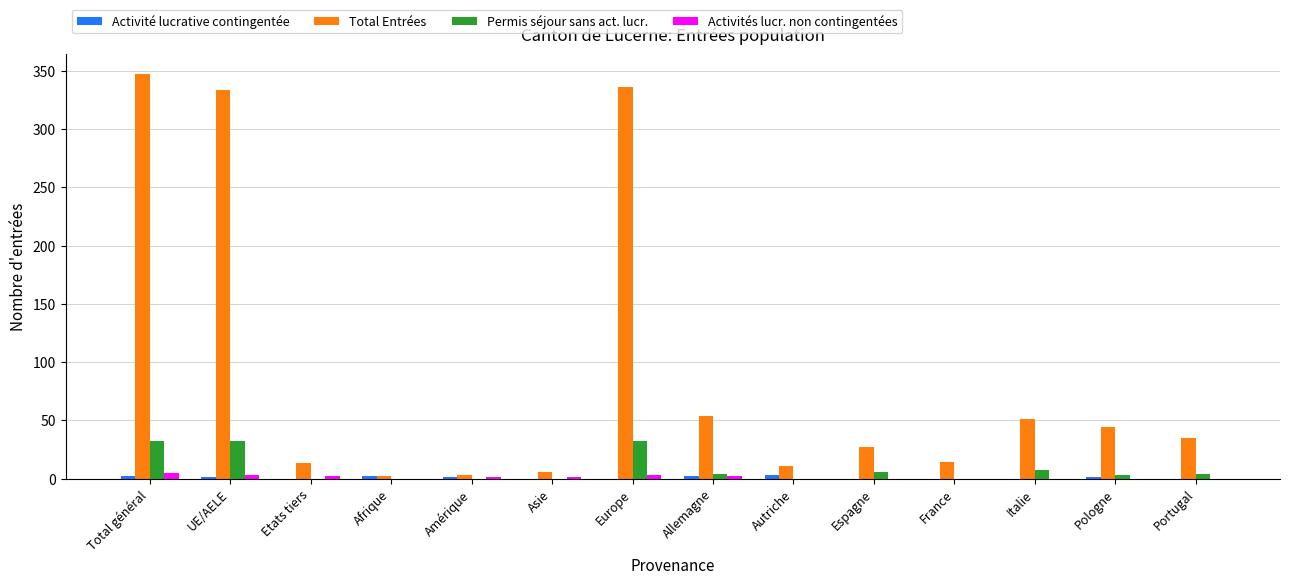

How many series are shown in this chart?

4